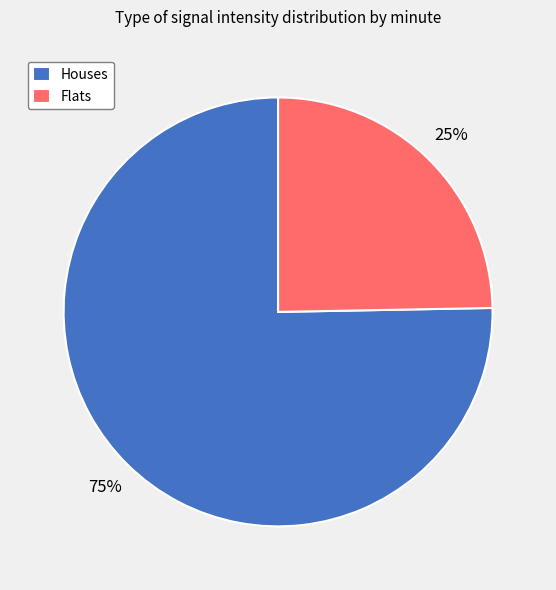

To the nearest percent, what is the average slice percentage?

50%